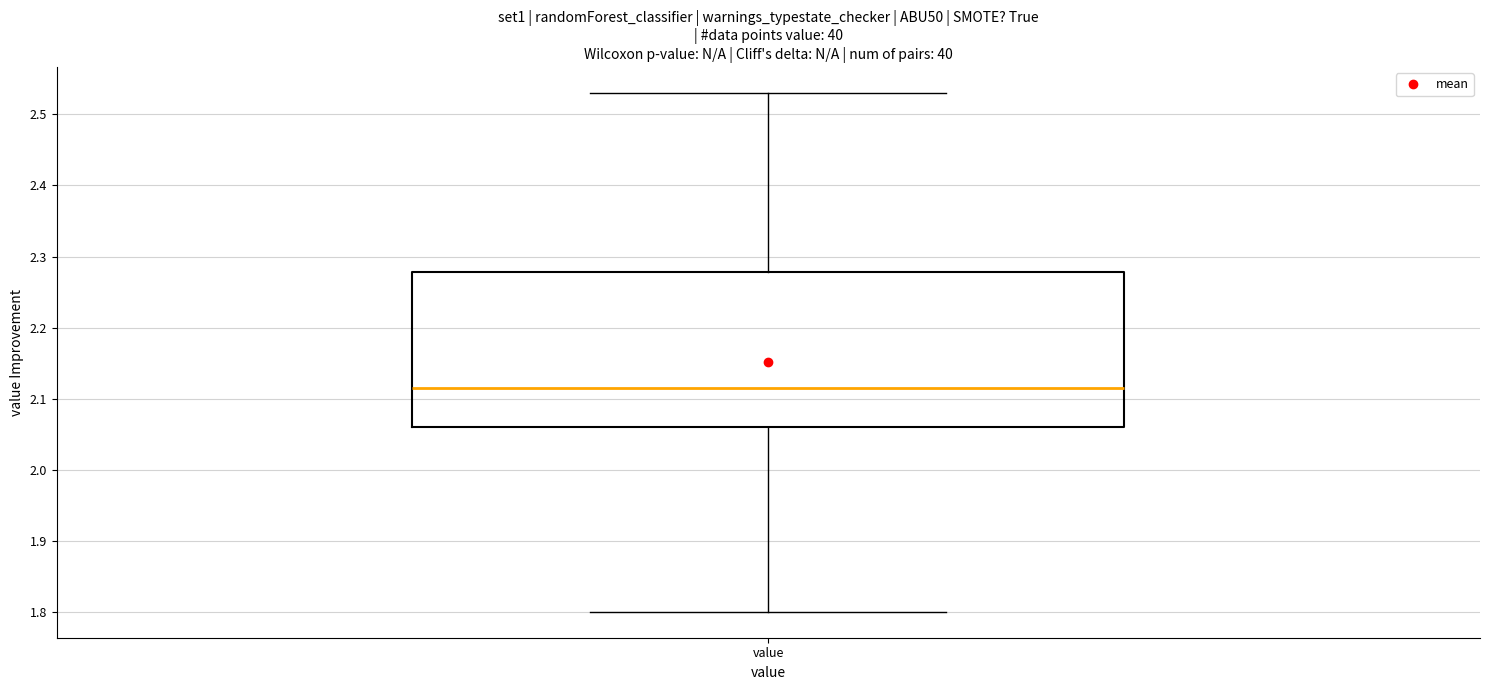

Where is the lower edge of the box for value on the y-axis? The values are not printed on the chart, so give them approximately, as read against the axis.

2.06